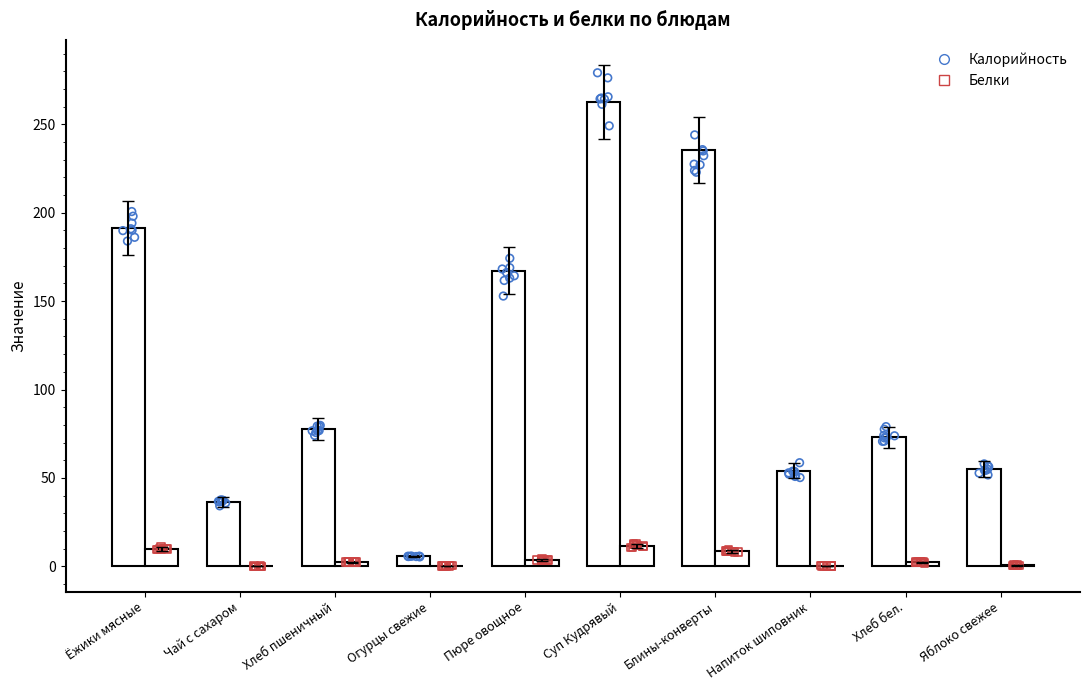

What is the total value across all series at Хлеб бел.?

75.2